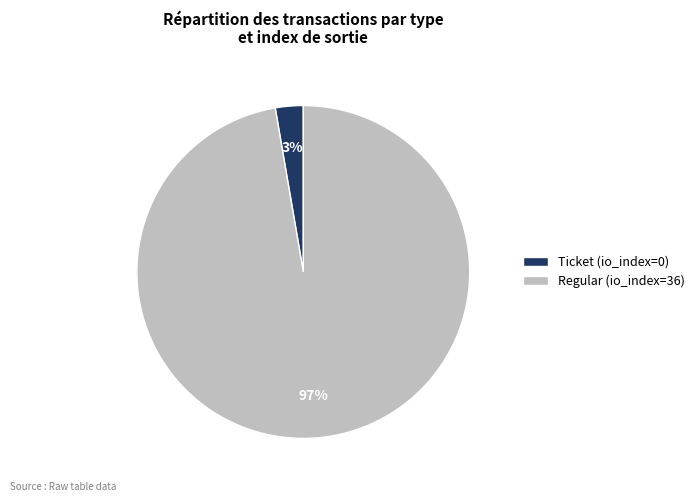

Between Ticket (io_index=0) and Regular (io_index=36), which is larger?

Regular (io_index=36)